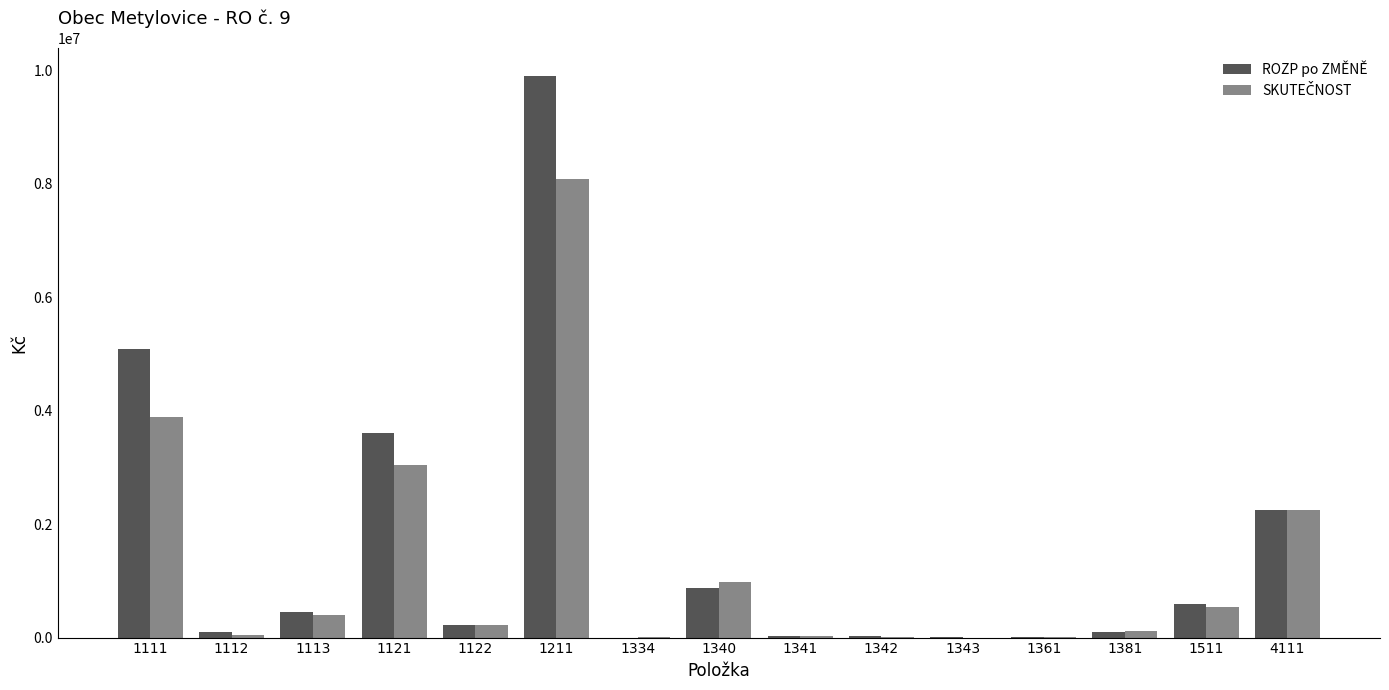

What is the greatest value displayed?

9900000.0